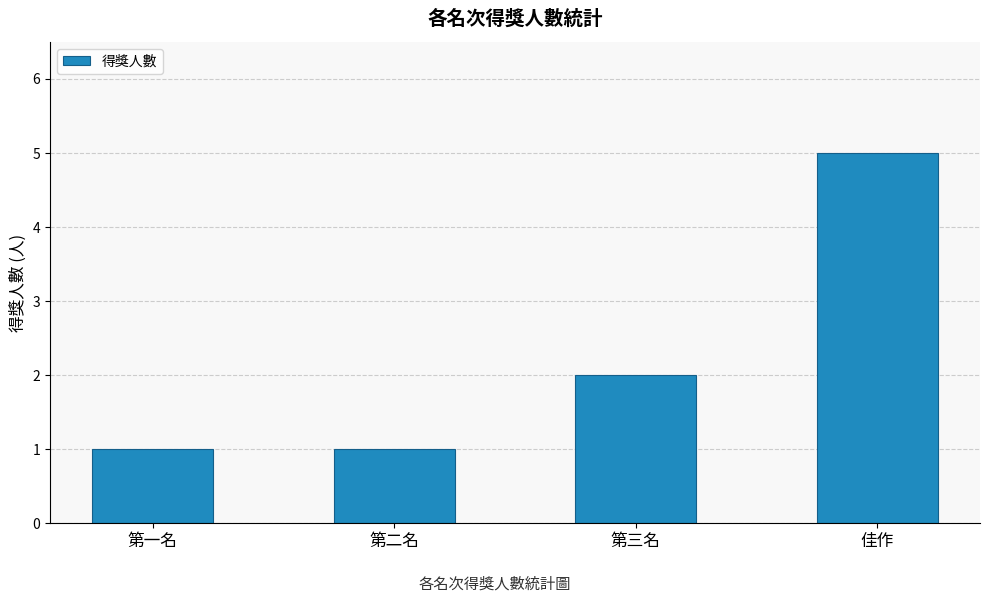

What is the greatest value displayed?

5